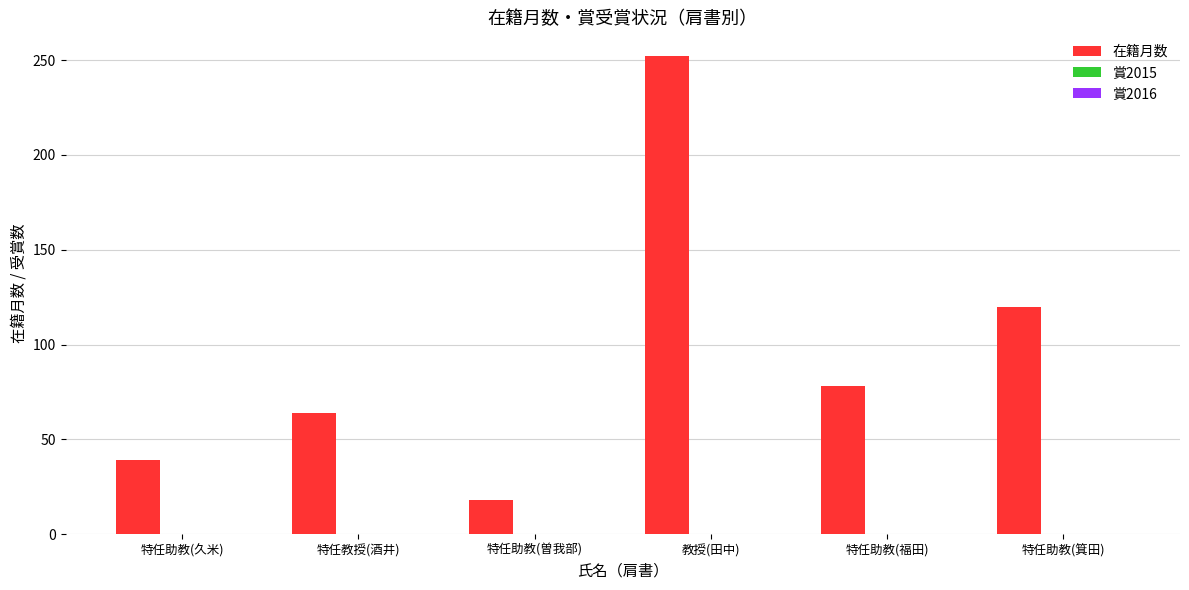

Approximately how many times larger is the value at 特任助教(箕田) compared to 教授(田中)?

0.5